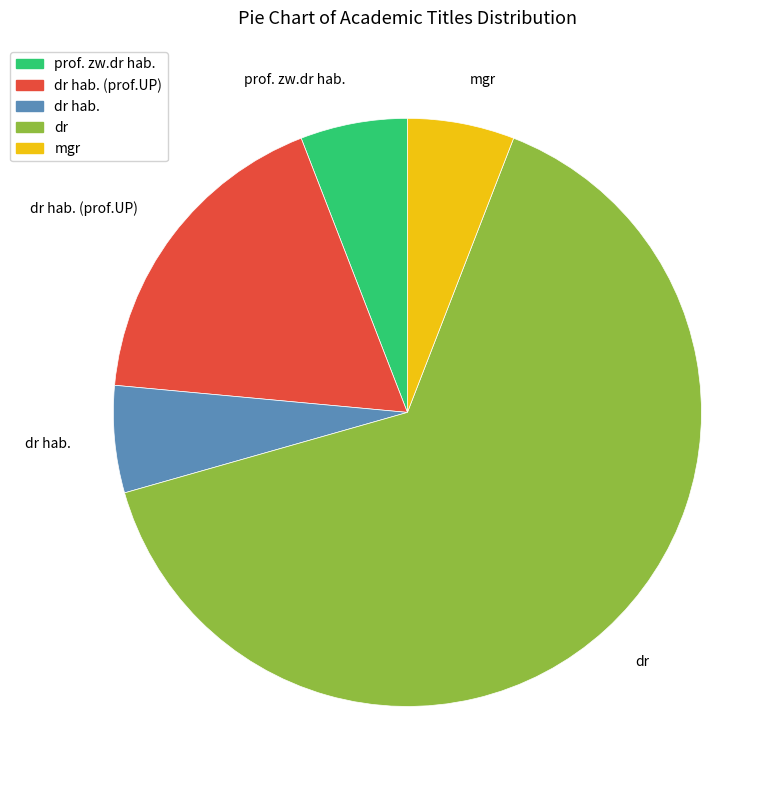

Which category has the biggest portion of the pie?

dr